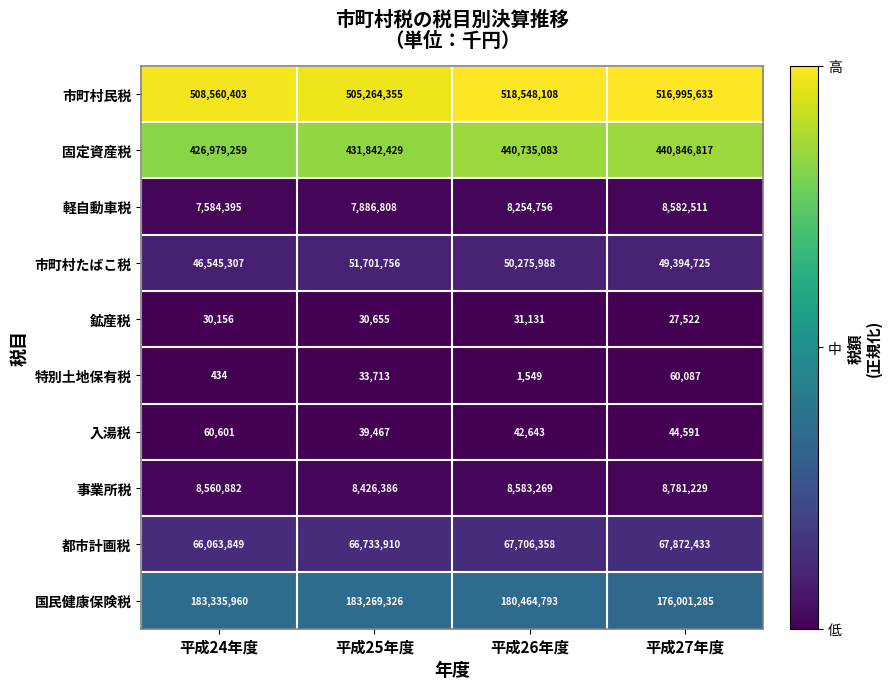

Which series has the widest spread of values?

固定資産税